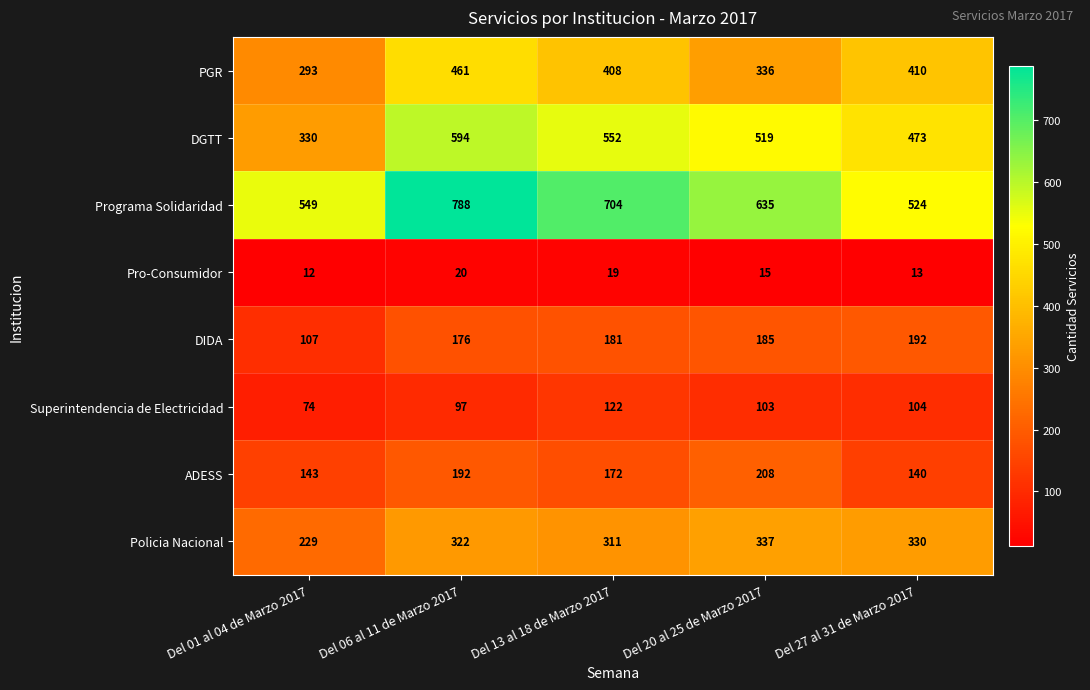

At which label does DIDA reach its peak?

Del 27 al 31 de Marzo 2017